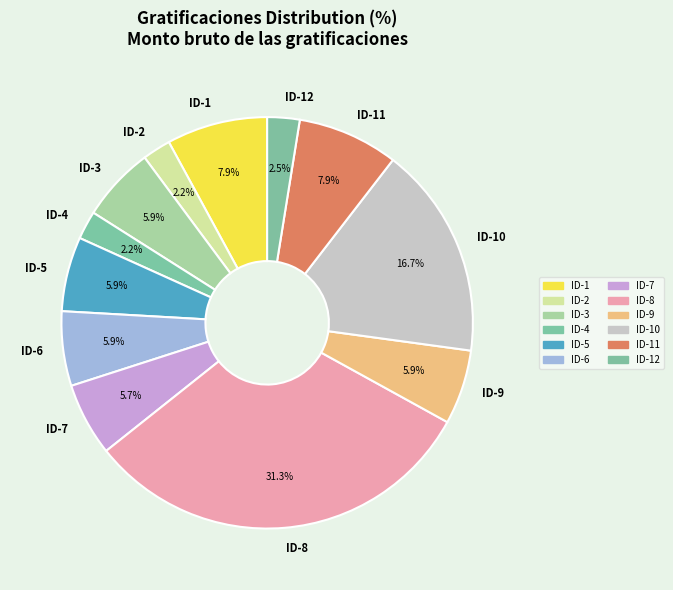

The ID-8 slice represents 40% of the pie. True or false?

False